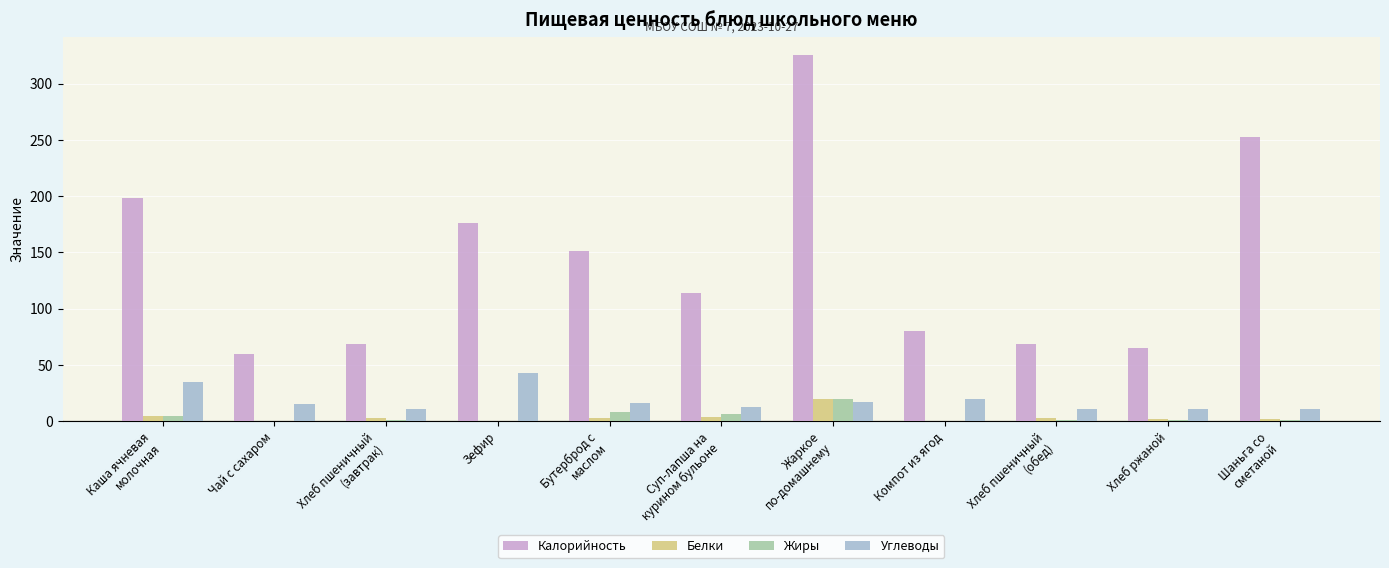

Are the bars horizontal?

No